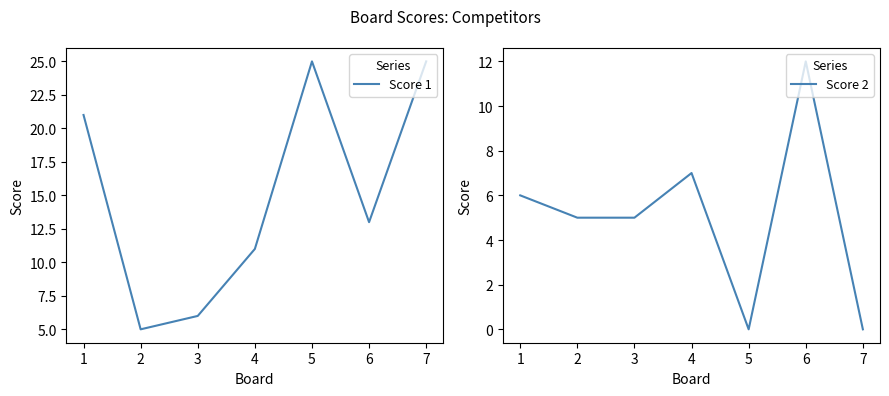

Which series has the largest range (max minus min)?

Score 1